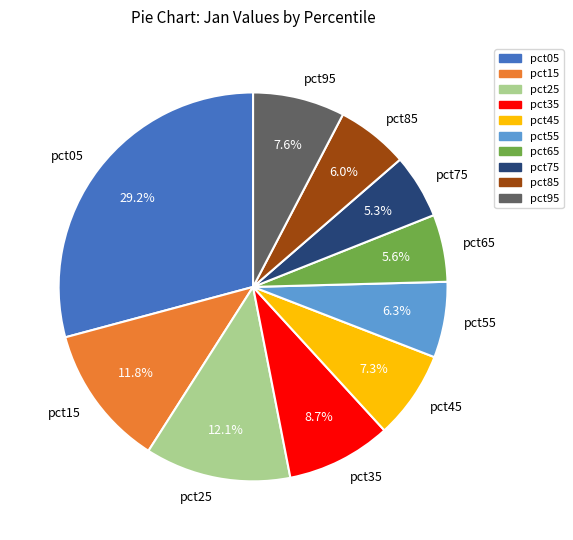

What is the total percentage of pct85 and pct25?

18.1%